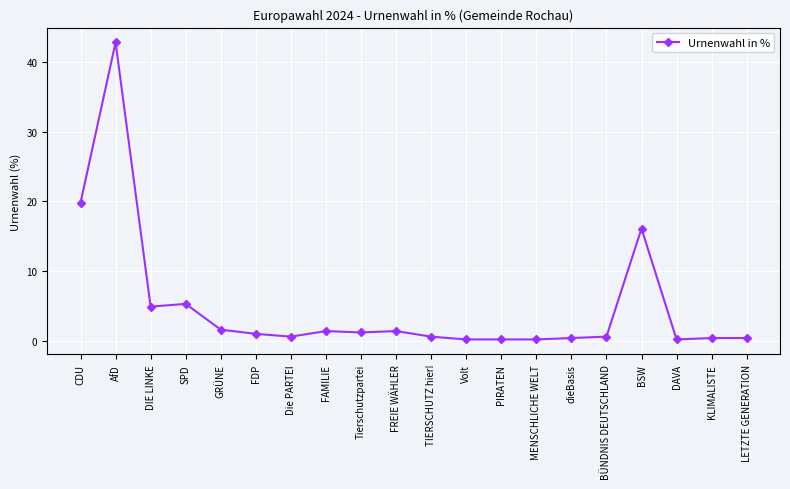

What is the minimum value shown in the chart?

0.2